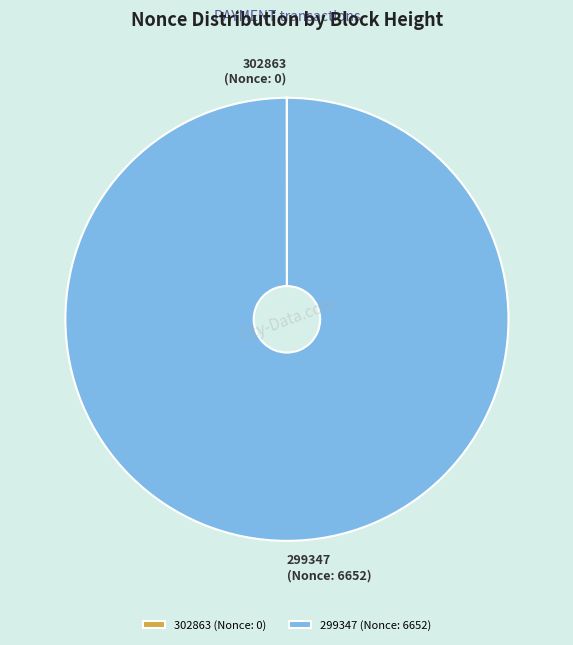

The 299347 (Nonce: 6652) slice represents 91% of the pie. True or false?

False